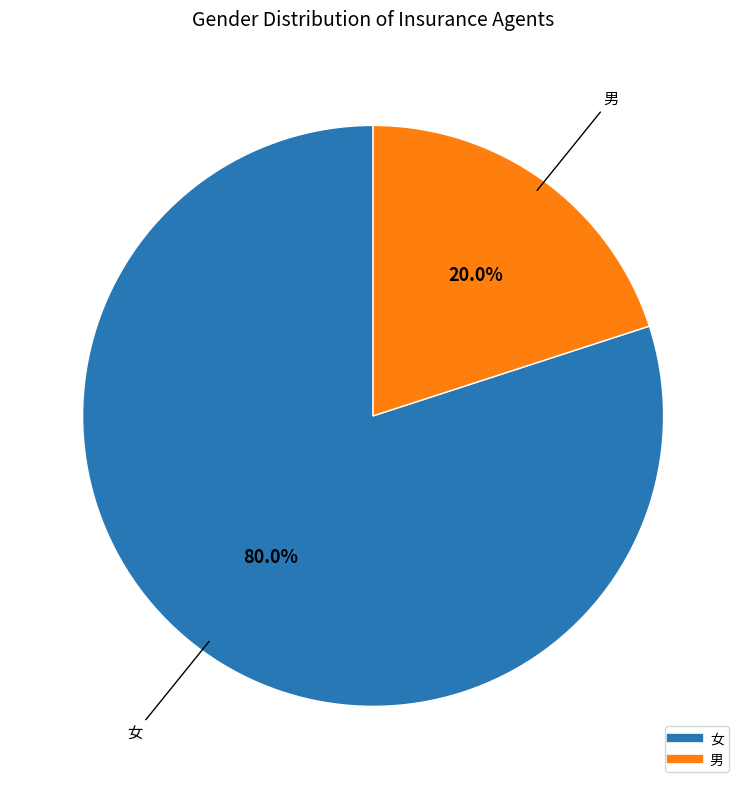

What percentage is the 女 slice, to the nearest percent?

80%